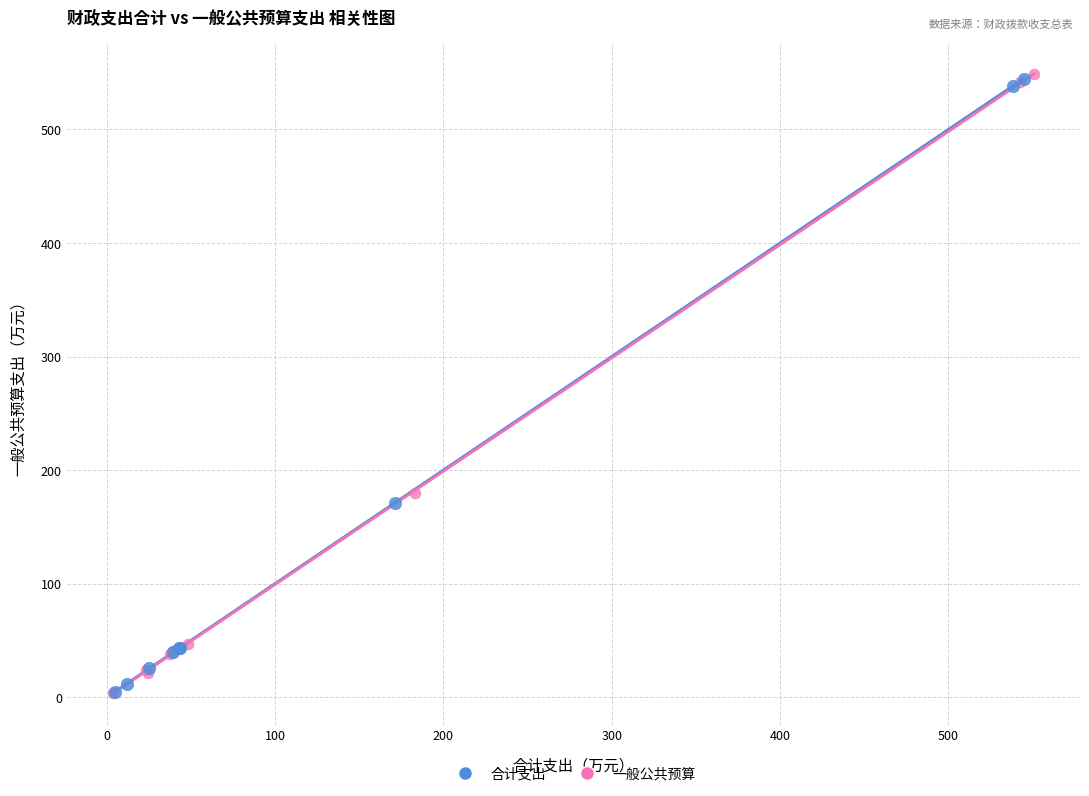

What are all the series names shown in the legend?

合计支出, 一般公共预算